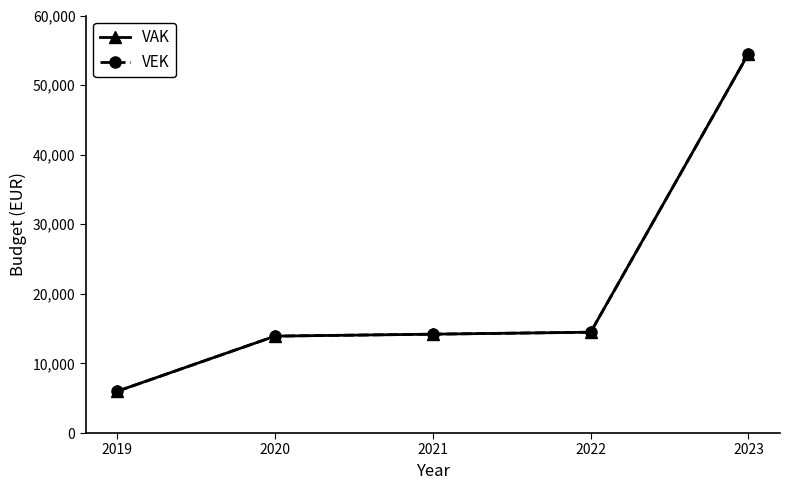

Is this an area chart (filled region under the line)?

No